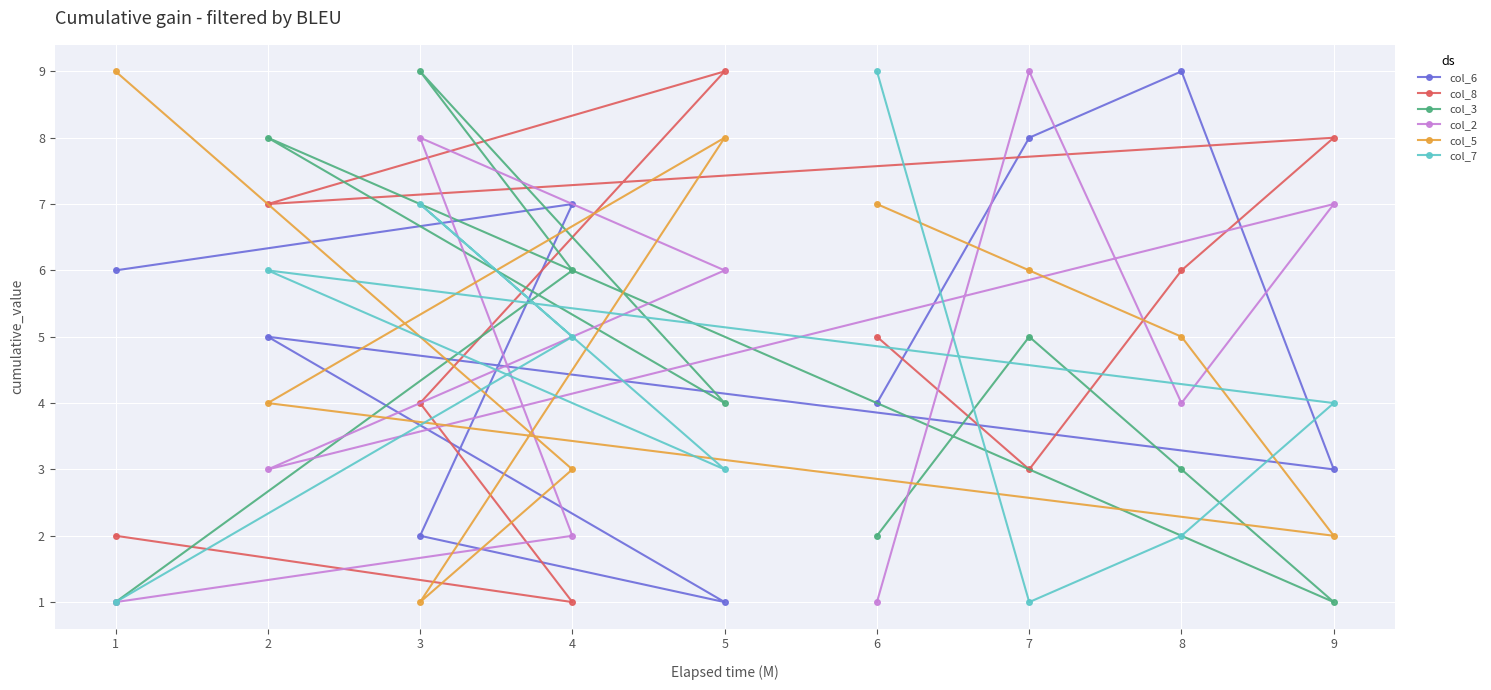

At which label does col_3 first exceed 4?

2